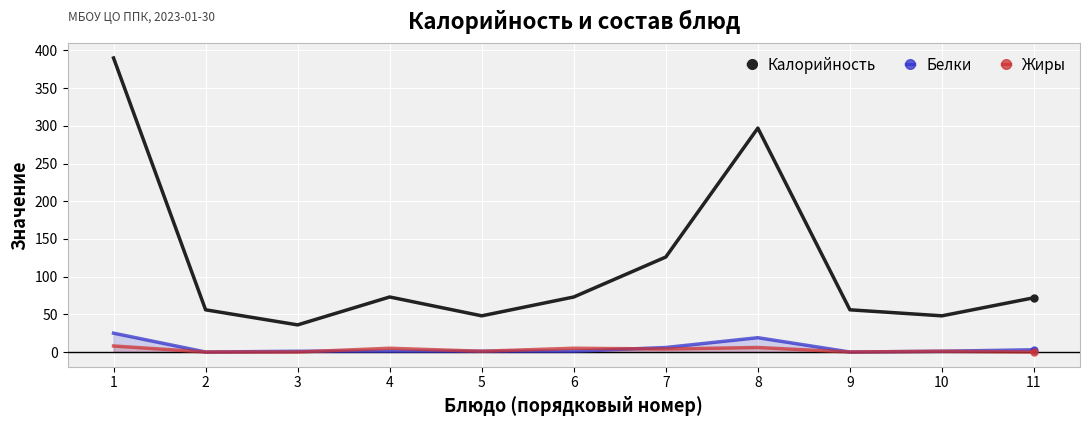

True or false: Калорийность has a value of 79 at 10.

False